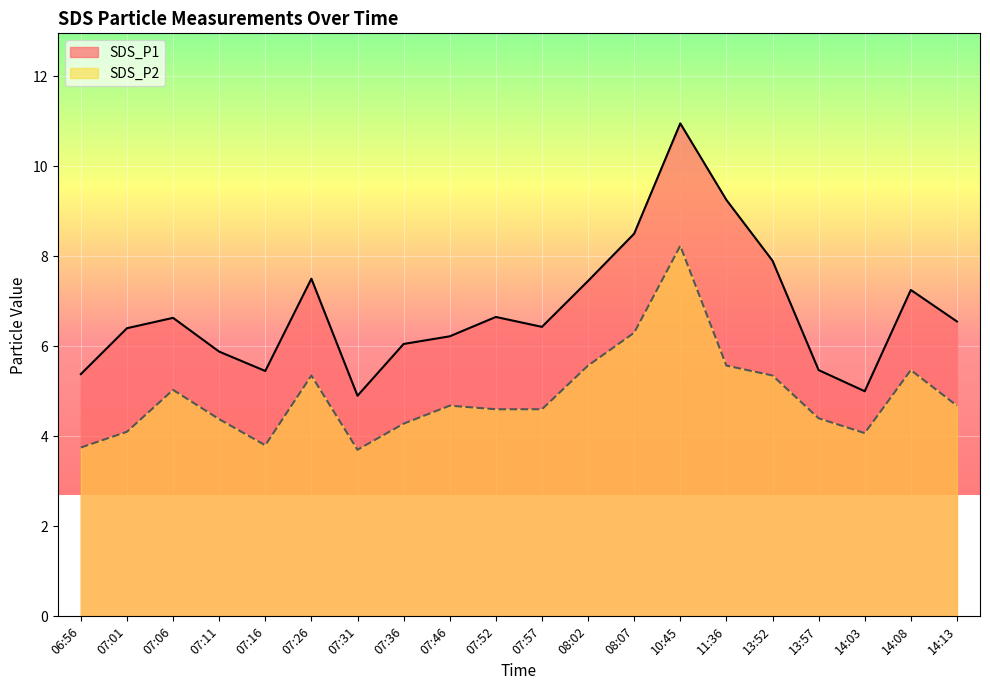

What is the label of the 3rd point from the left?

07:06